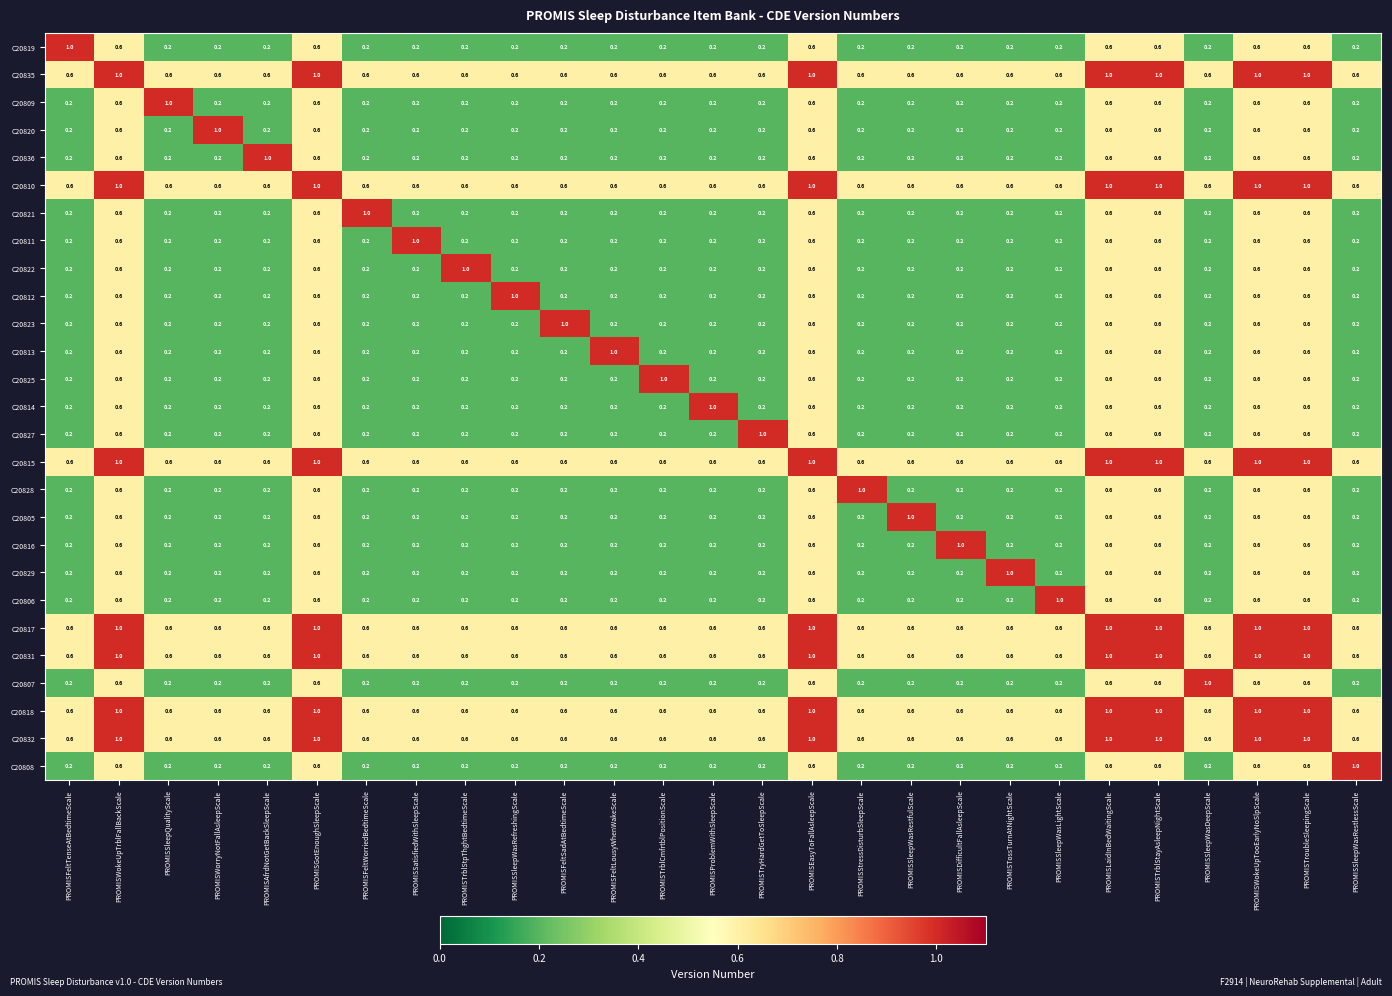

How many C20807 values are between 0 and 1?

27